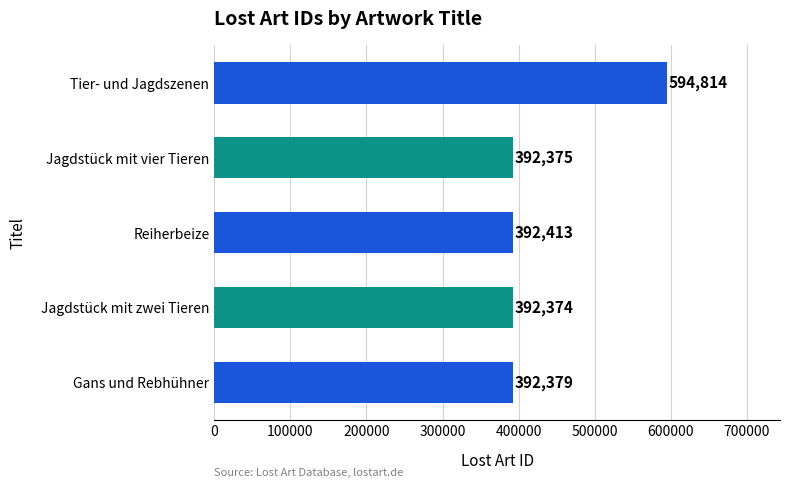

Which label corresponds to the smallest value in the chart?

Jagdstück mit zwei Tieren